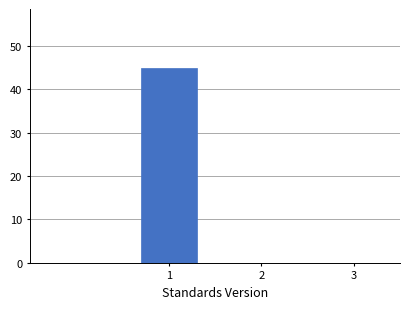

What is the height of the bar covering 0.5 to 1.5 on the x-axis? The values are not printed on the chart, so give them approximately, as read against the axis.

45